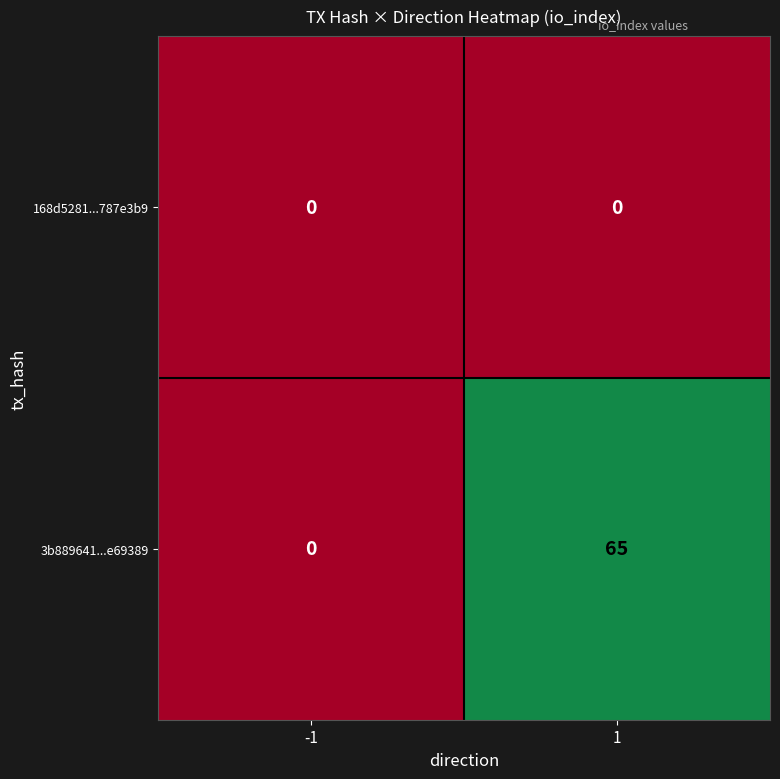

What is the maximum value for 3b889641...e69389?

65